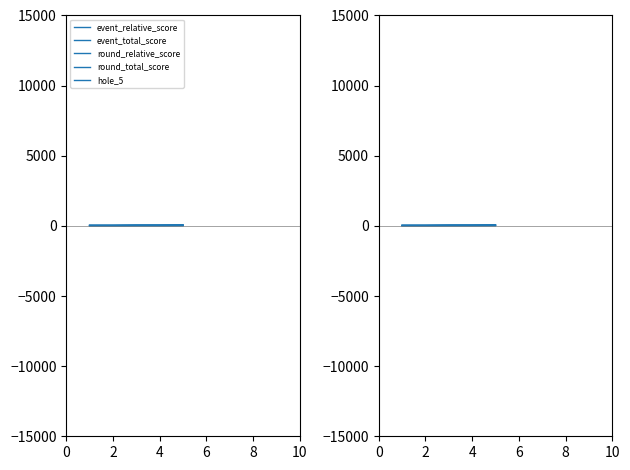

Rank the series by their maximum value, from highest to lowest.

event_total_score, round_total_score, event_relative_score, round_relative_score, hole_5